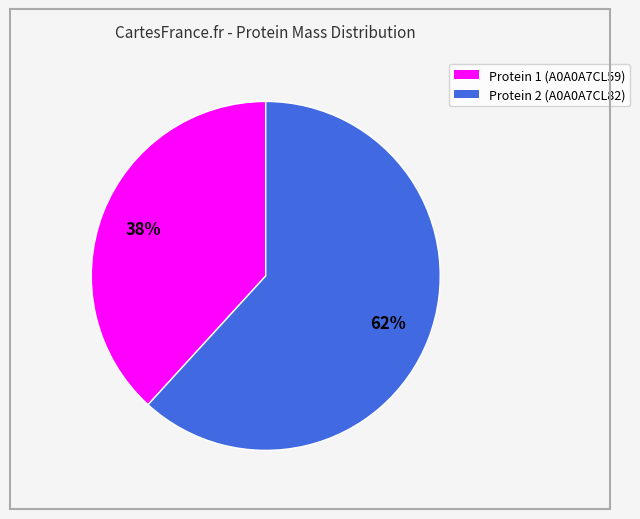

How many slices are in this pie chart?

2